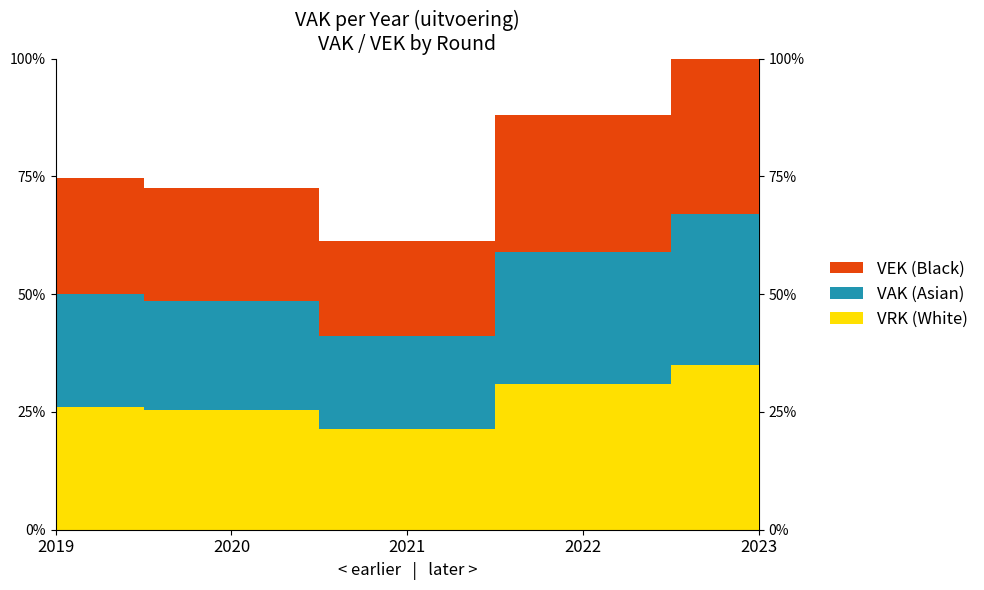

Does the chart display data point markers on the line(s)?

No